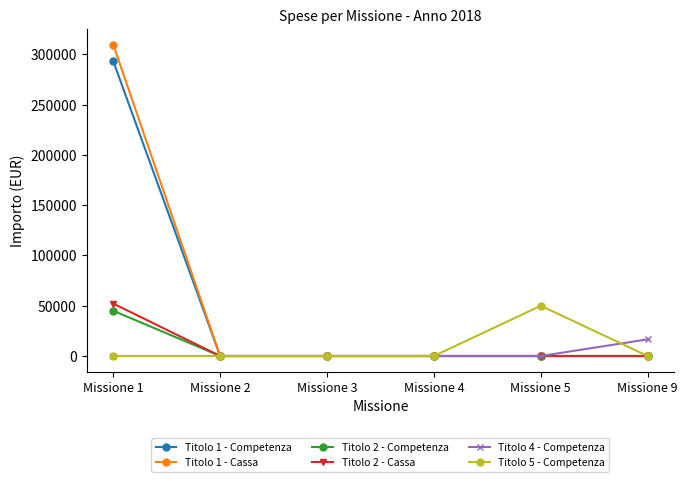

How many values in the Titolo 2 - Cassa series exceed 0?

1